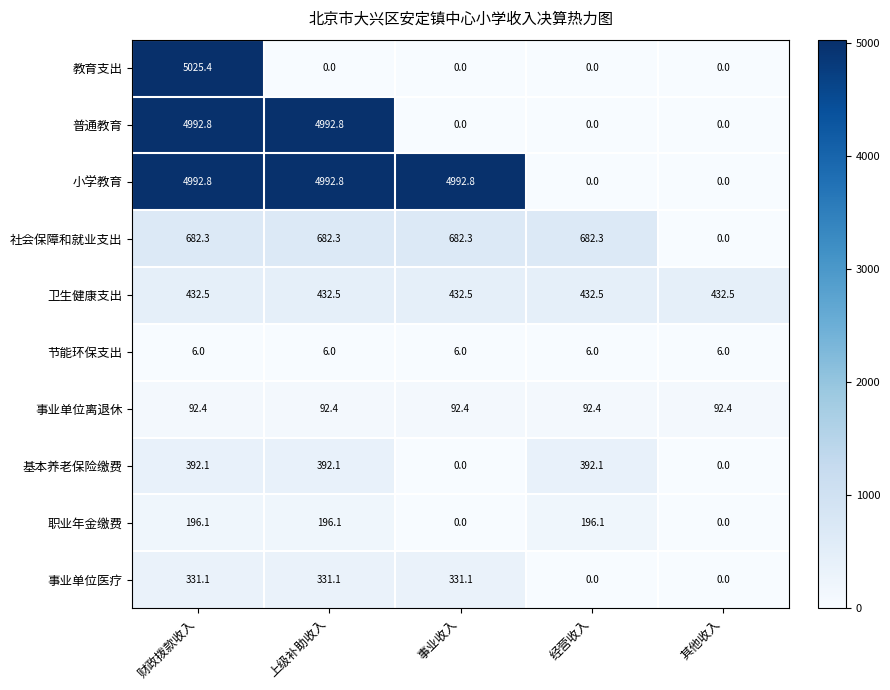

At which label does 社会保障和就业支出 first exceed 682?

财政拨款收入